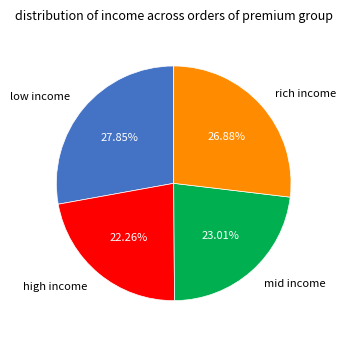

Which has a higher value, low income or rich income?

low income